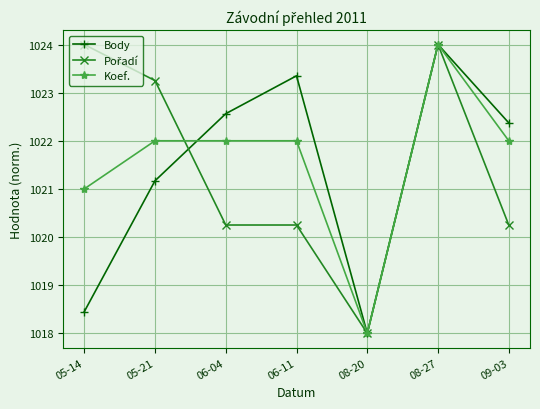

What is the difference between the highest and lowest values at 06-11?

3.1